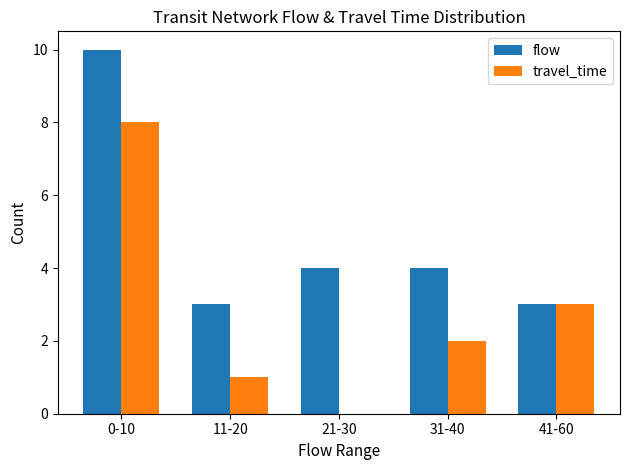

What is the sum of all flow values?

24